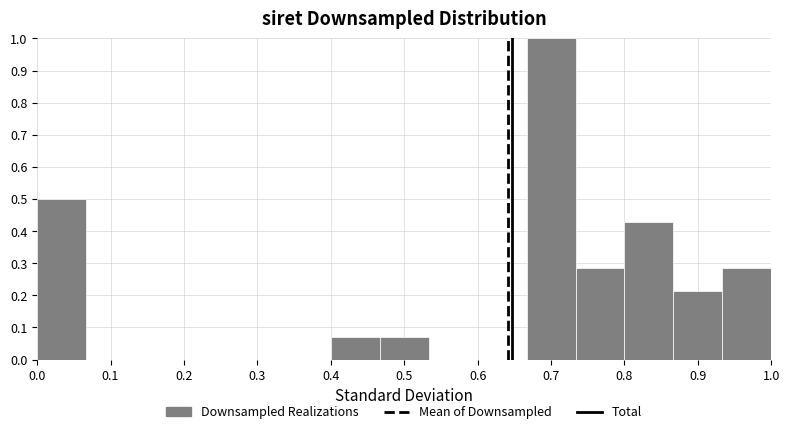

Reading left to right, list every bar in this chart as the range it spans on the x-axis followed by its height. Neither the bar edges nor the heights are printed on the chart, so give them approximately, as read against the axes.

0.00 to 0.07: 0.50
0.07 to 0.13: 0
0.13 to 0.20: 0
0.20 to 0.27: 0
0.27 to 0.33: 0
0.33 to 0.40: 0
0.40 to 0.47: 0.07
0.47 to 0.53: 0.07
0.53 to 0.60: 0
0.60 to 0.67: 0
0.67 to 0.73: 1.00
0.73 to 0.80: 0.29
0.80 to 0.87: 0.43
0.87 to 0.93: 0.21
0.93 to 1.00: 0.29